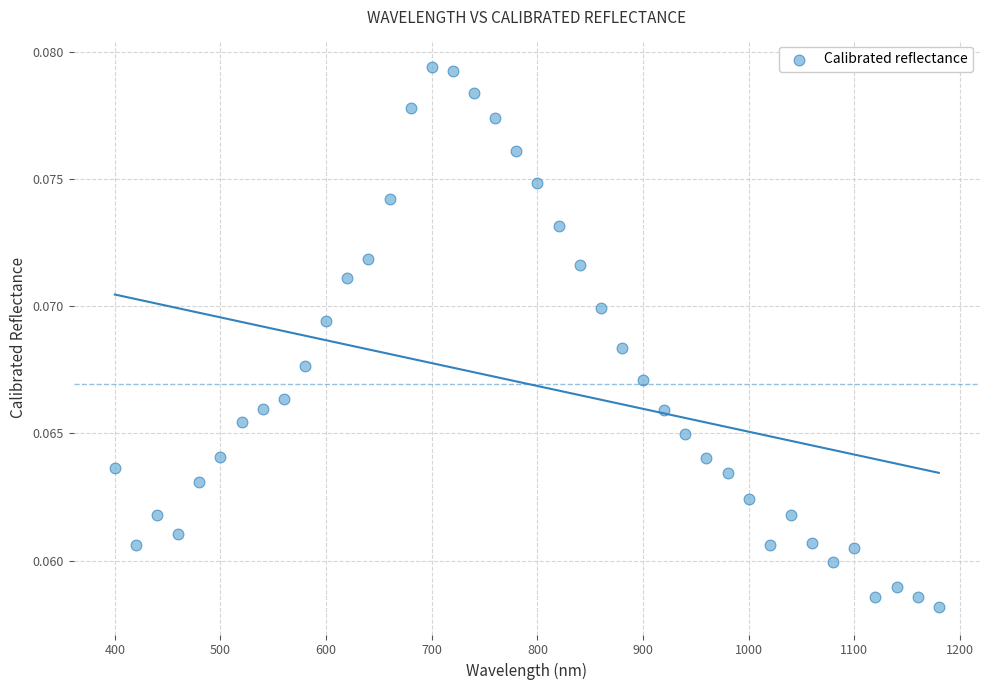

How many data points are displayed?

40